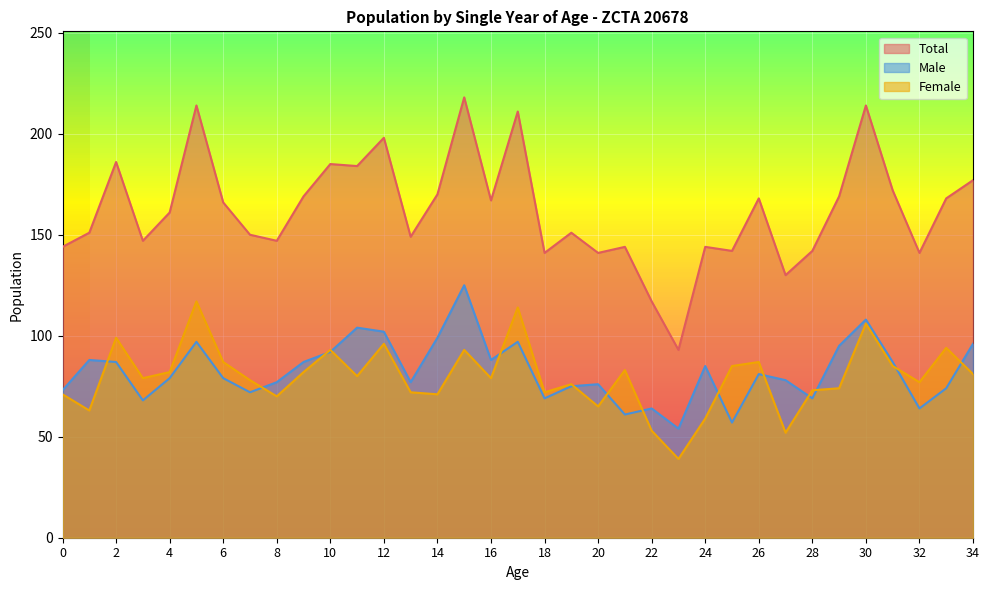

True or false: Male and Total cross at least once.

False